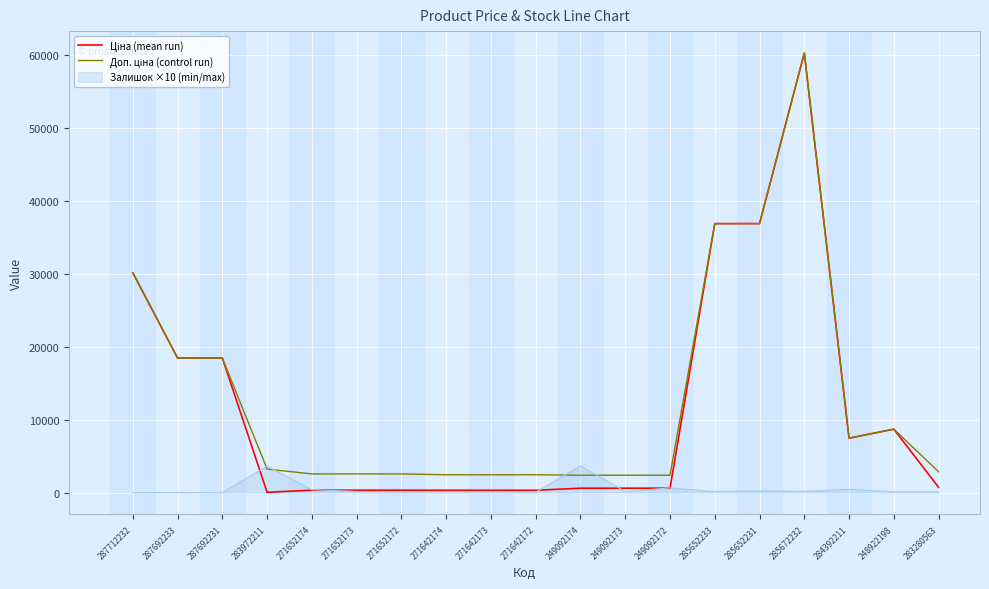

What is the maximum value shown in the chart?

60205.6